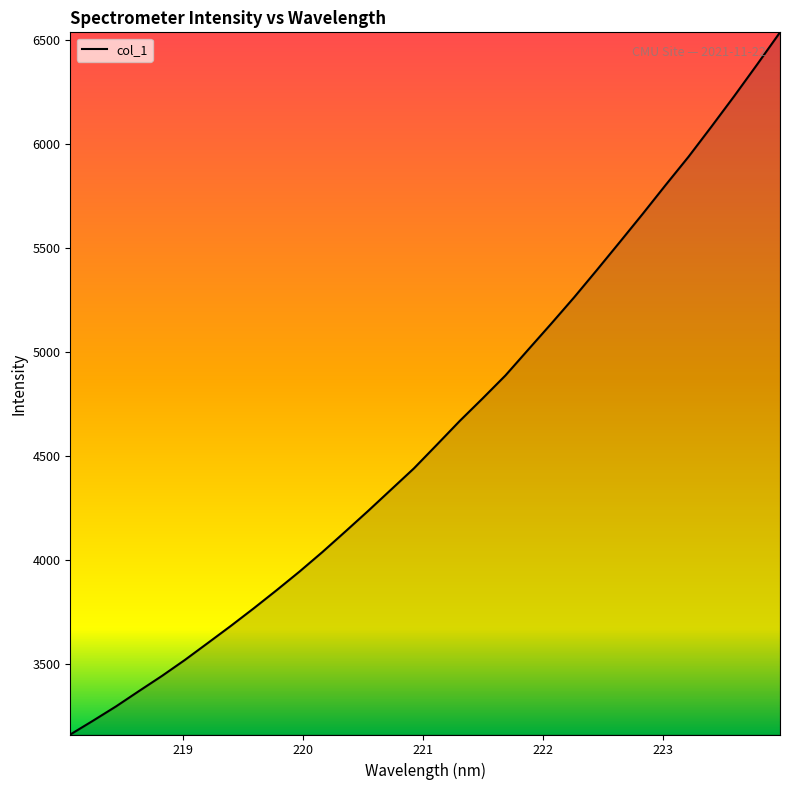

What is the smallest value displayed?

3158.9